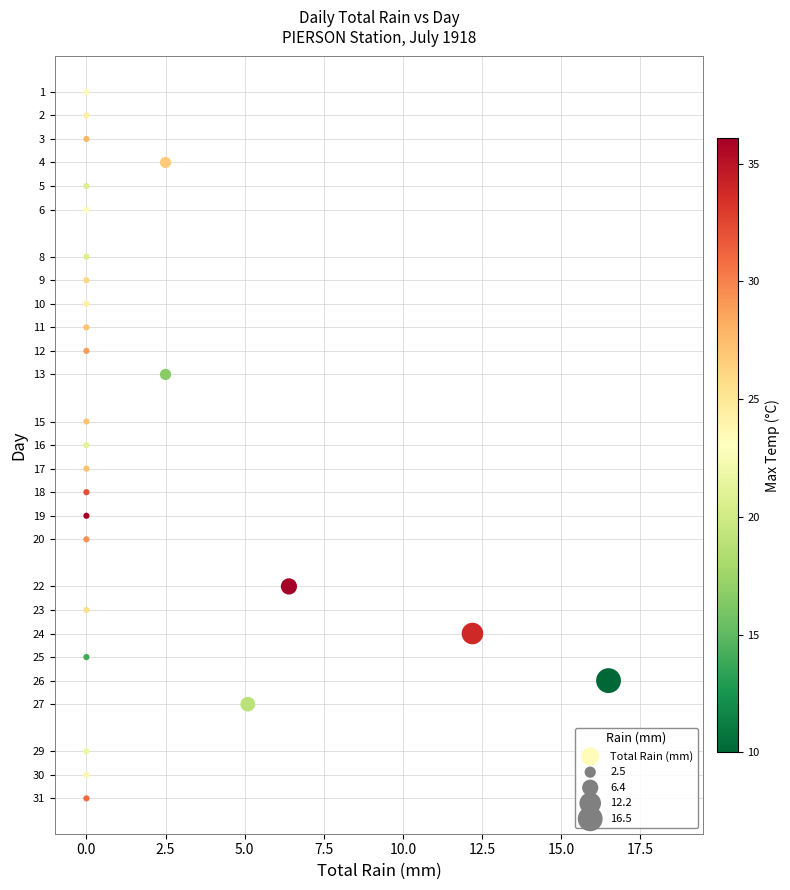

How many data points are displayed?

27